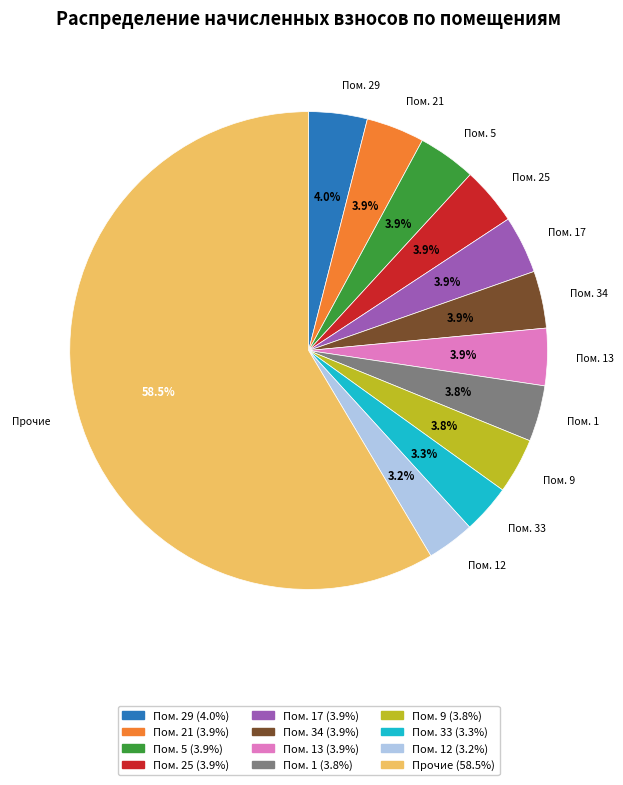

How many segments does this pie chart have?

12